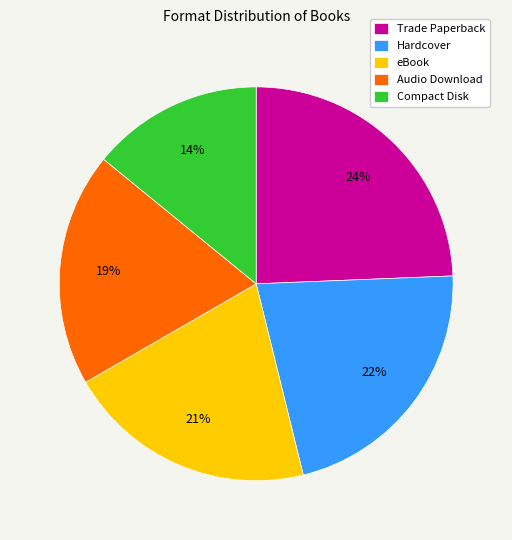

To the nearest percent, what is the difference between the largest and smallest slice percentages?

10%